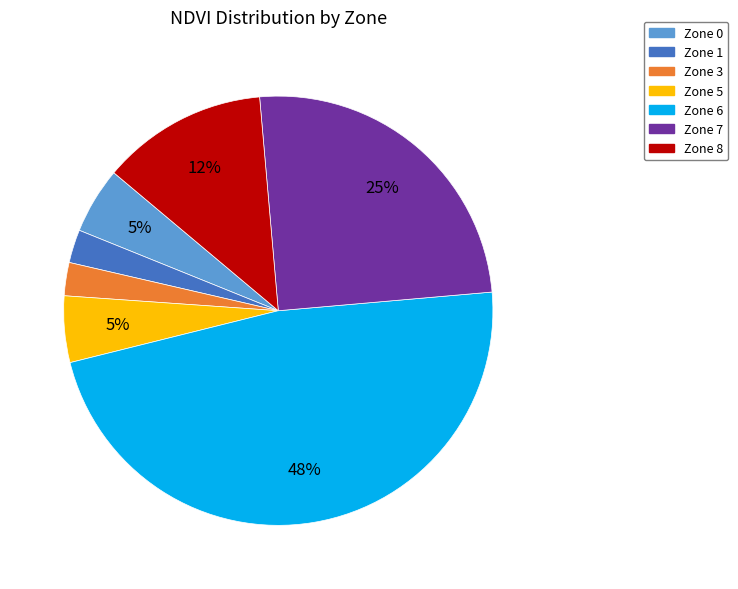

How many segments does this pie chart have?

7